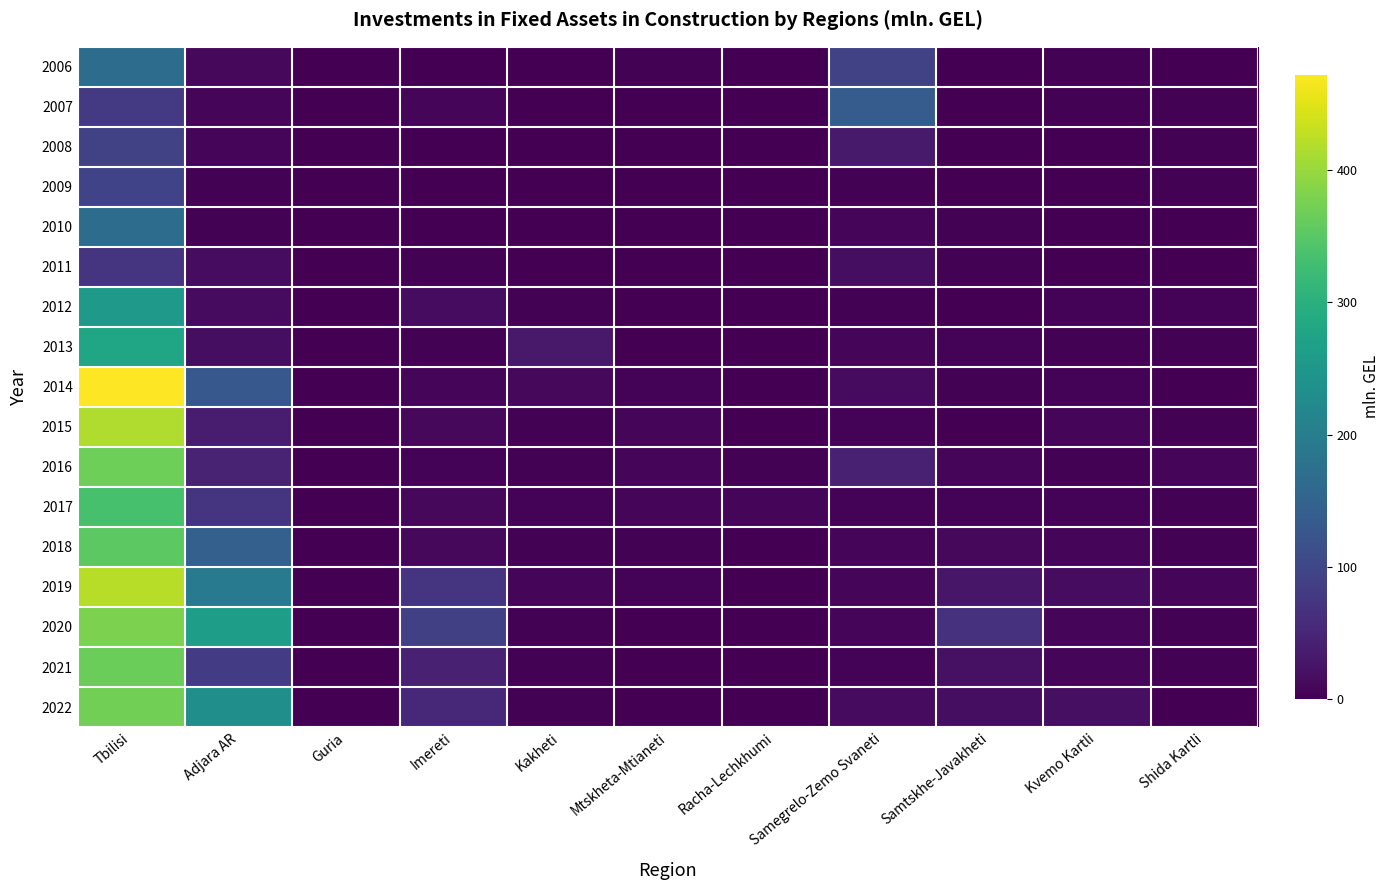

How many distinct data groups are displayed?

17